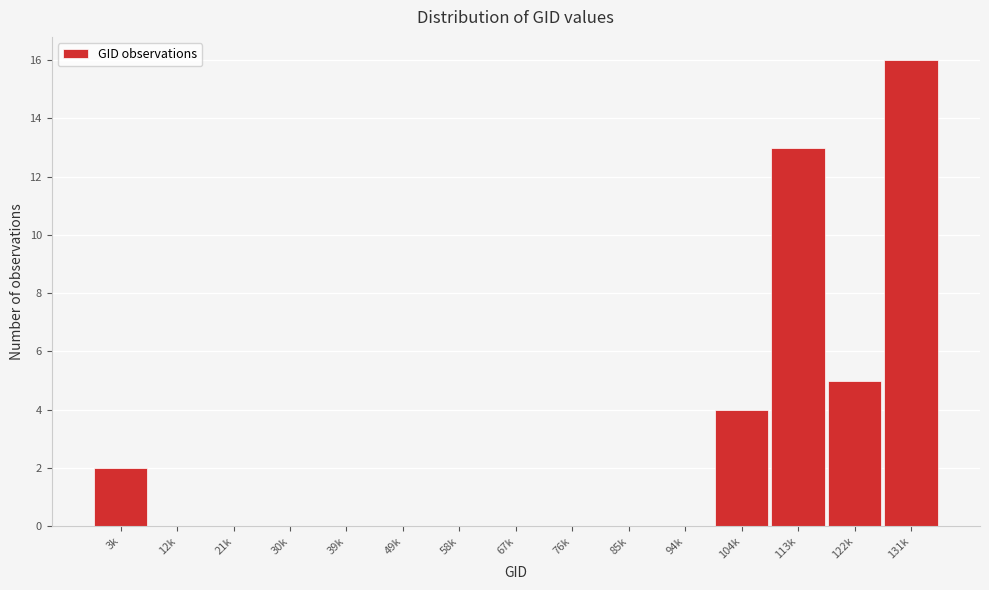

Reading left to right, what are all the values shown in this chart?

3k=2	12k=0	21k=0	30k=0	39k=0	49k=0	58k=0	67k=0	76k=0	85k=0	94k=0	104k=4	113k=13	122k=5	131k=16